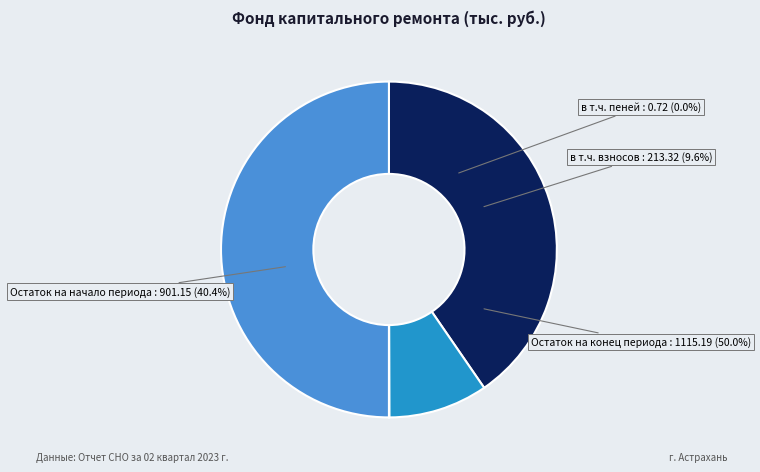

Is it true that Поступило всего is 9% of the pie?

True